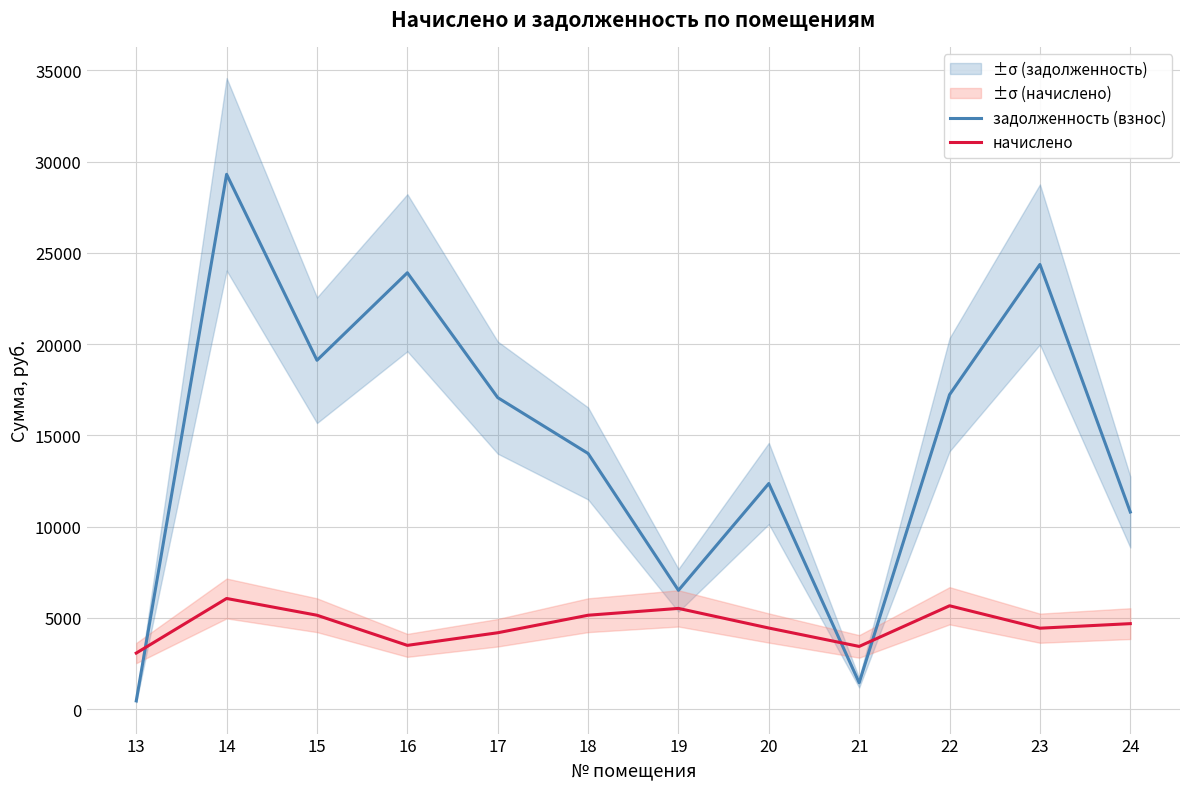

The value of начислено at 22 is 5664.0. True or false?

True